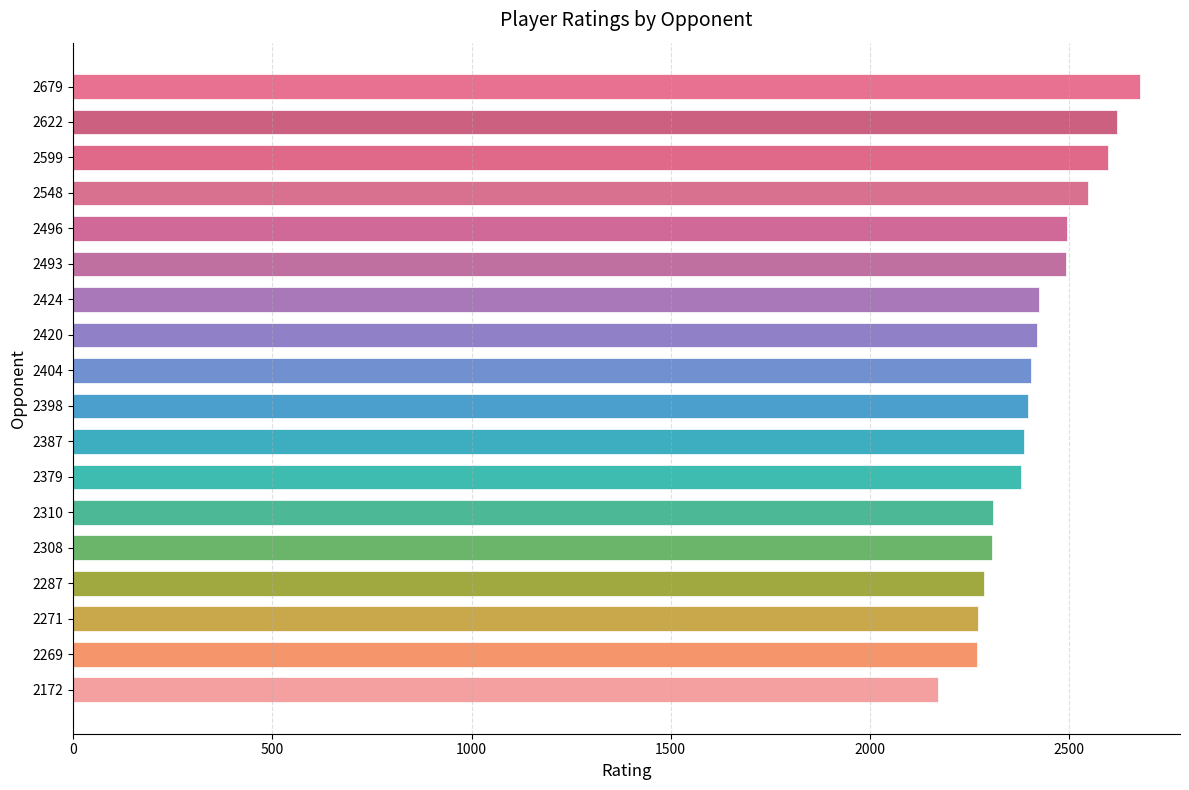

The chart shows a value of 539 at 2548. True or false?

False